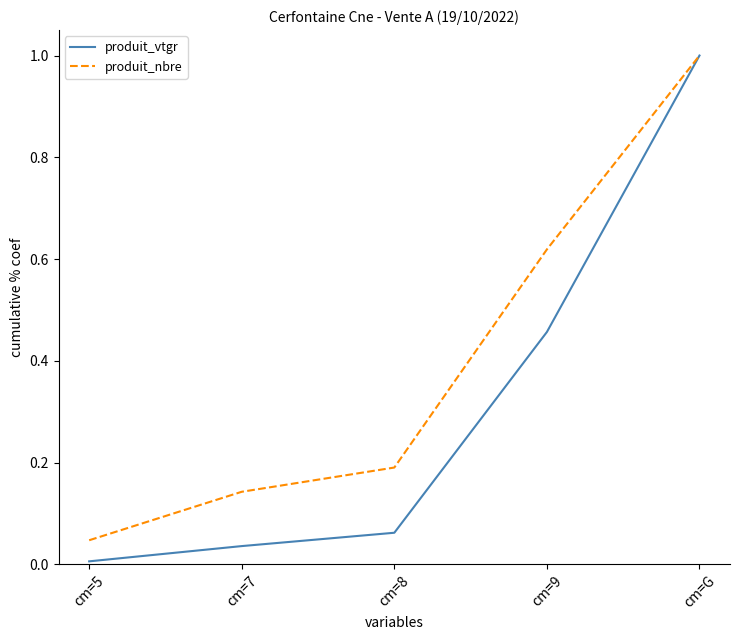

At cm=8, list the series in order from smallest to largest.

produit_vtgr, produit_nbre